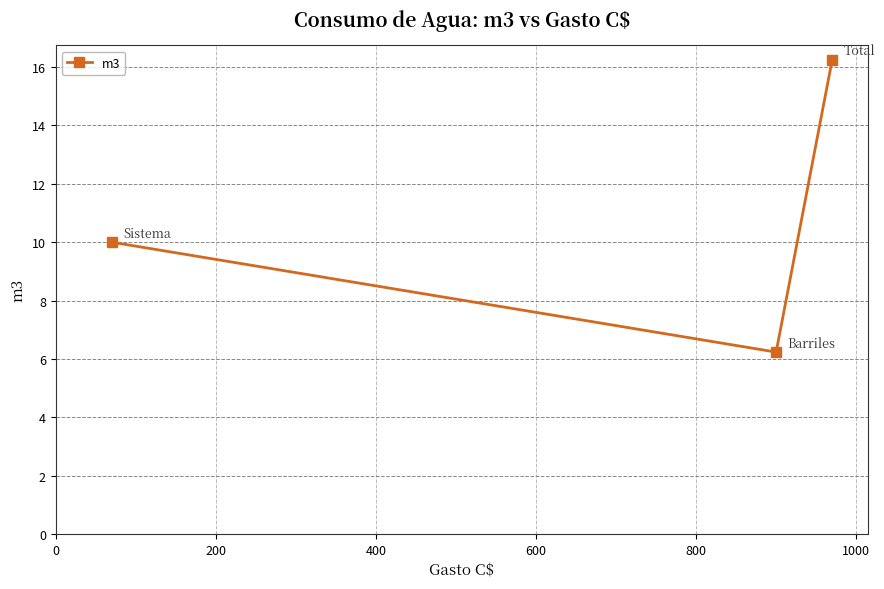

What is the difference between the second highest and minimum values?

3.8